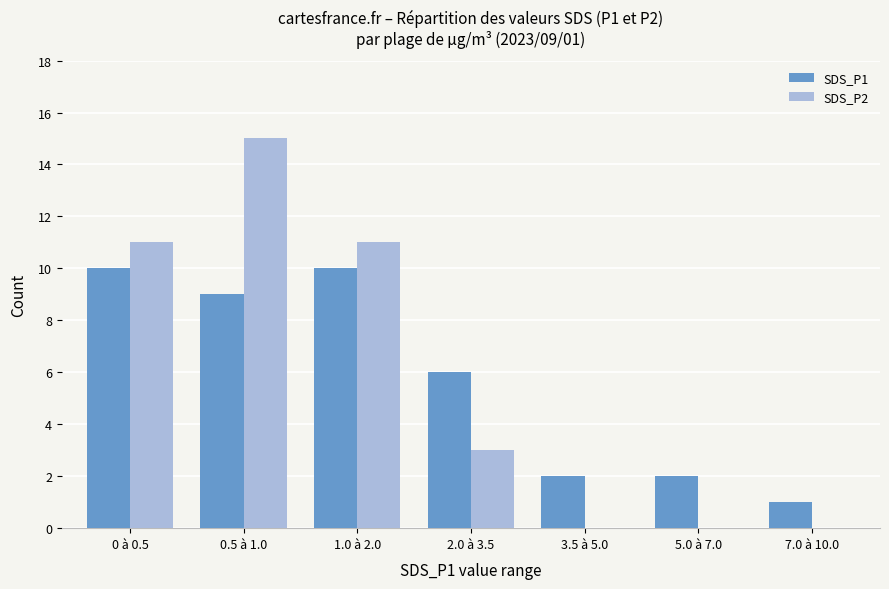

Which category has the highest value in the SDS_P2 series?

0.5 à 1.0